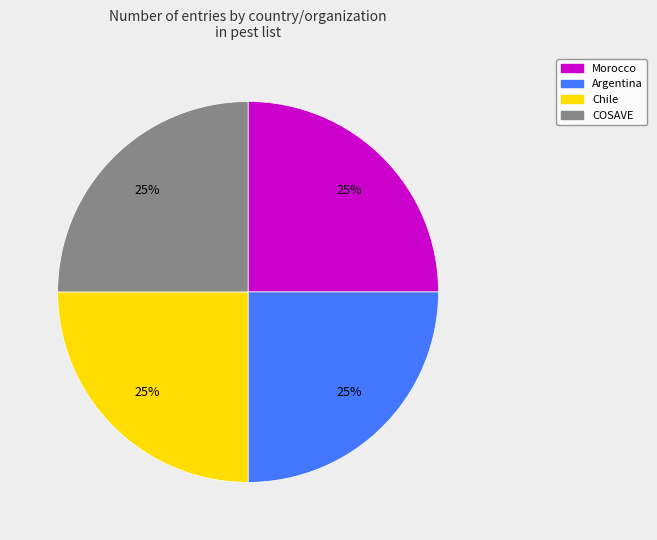

To the nearest percent, what percentage of the pie is Morocco?

25%